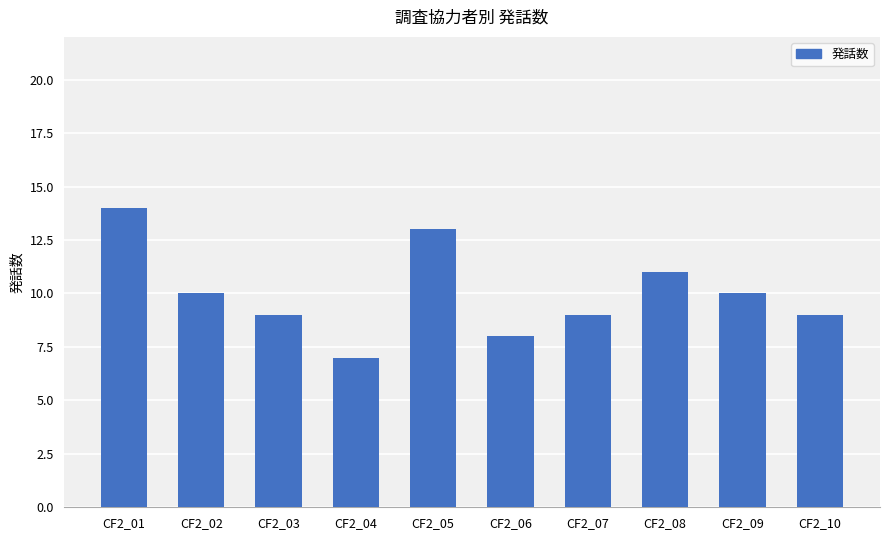

Where does the data first go above 10?

CF2_01